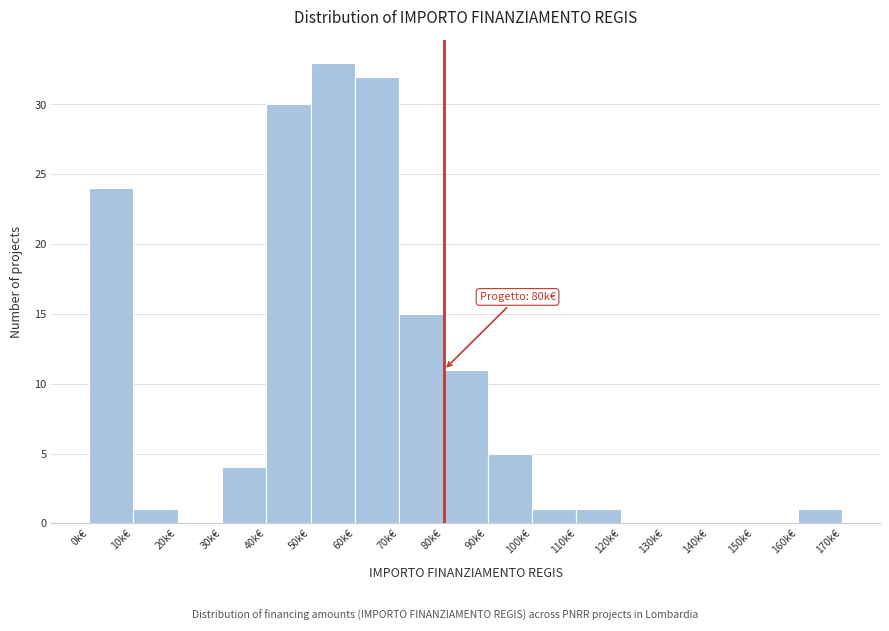

Reading right to left, transcribe all the data shown in this chart.

160k€=1	150k€=0	140k€=0	130k€=0	120k€=0	110k€=1	100k€=1	90k€=5	80k€=11	70k€=15	60k€=32	50k€=33	40k€=30	30k€=4	20k€=0	10k€=1	0k€=24